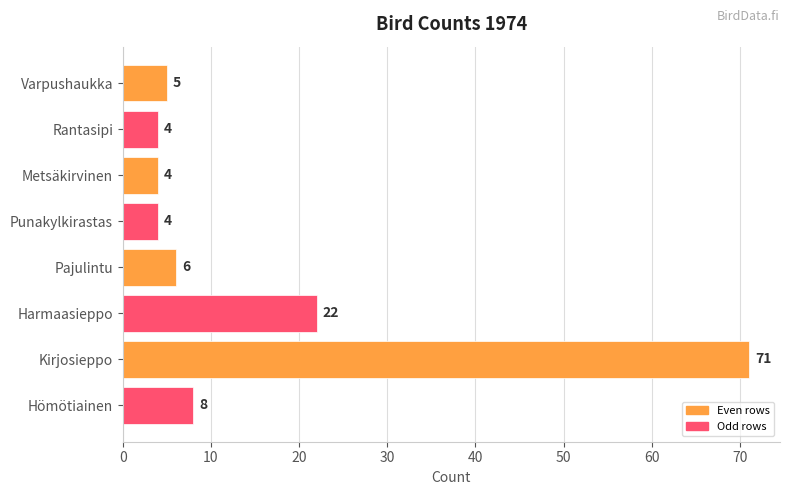

What is the smallest value displayed?

4